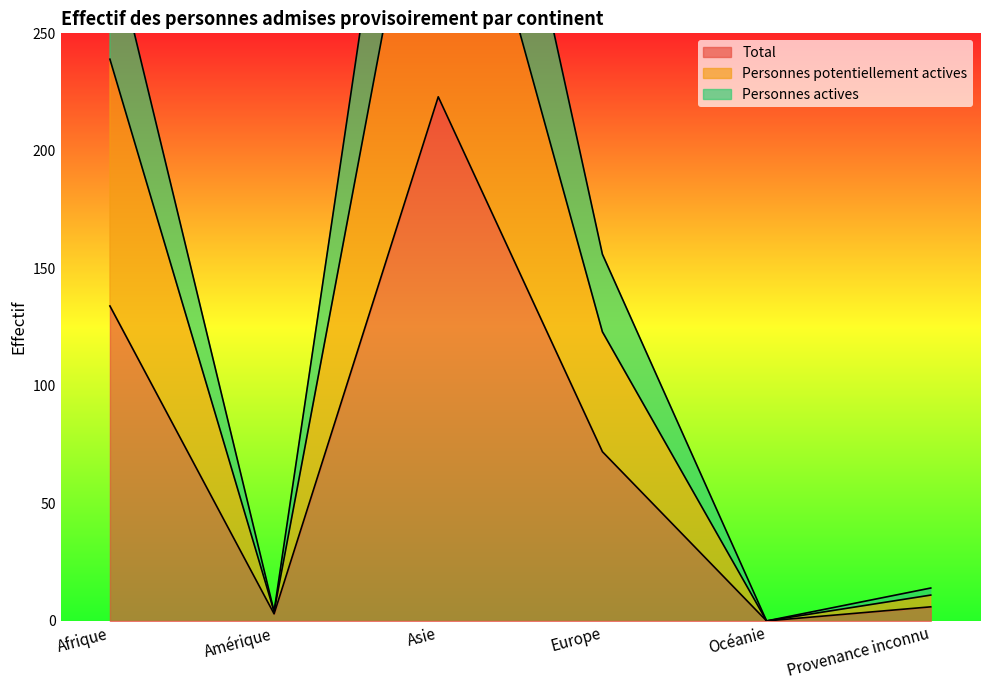

At which category is the sum across all series the highest?

Asie